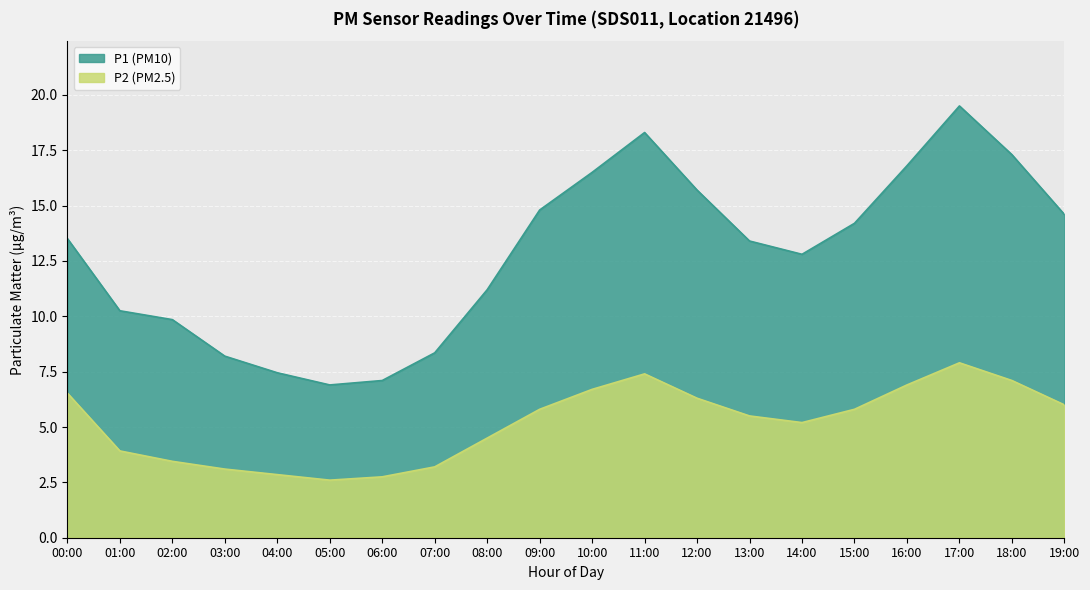

At which category is the sum across all series the highest?

17:00